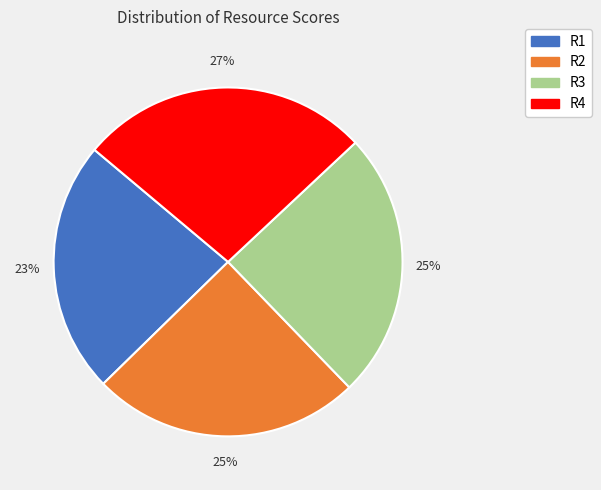

How many slices are in this pie chart?

4